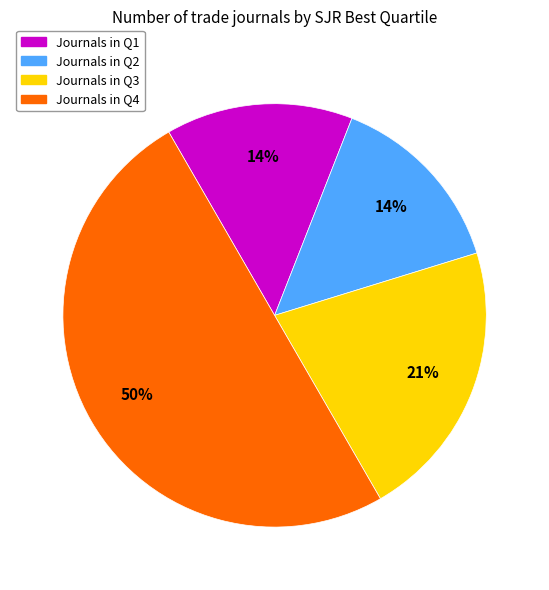

To the nearest percent, what is the average slice percentage?

25%